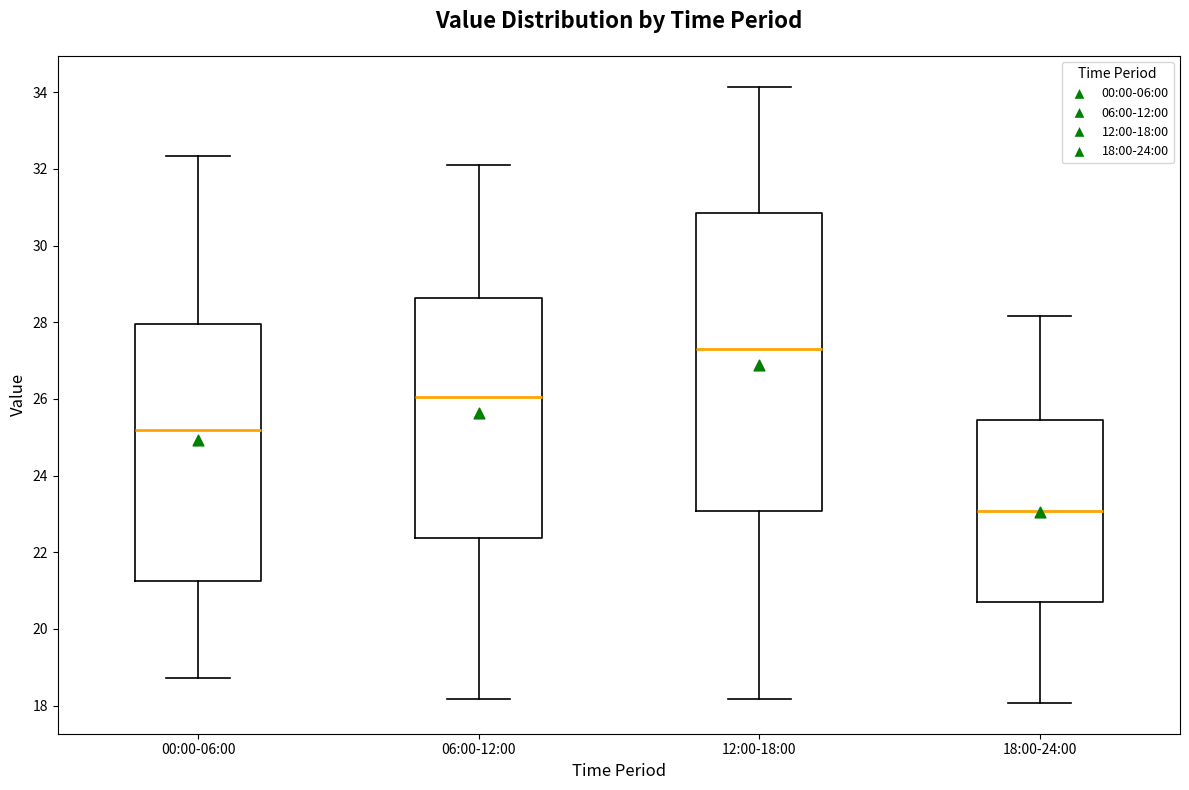

Reading left to right, transcribe this box plot: for each box, give where its median line is, the range the box spans, and where its two whiskers end, as read against the y-axis. The values are not printed on the chart, so give them approximately, as read against the axis.

00:00-06:00: median 25.2, box 21.2 to 28.0, whiskers 18.8 to 32.4
06:00-12:00: median 26.0, box 22.4 to 28.6, whiskers 18.2 to 32.2
12:00-18:00: median 27.4, box 23.0 to 30.8, whiskers 18.2 to 34.2
18:00-24:00: median 23.0, box 20.6 to 25.4, whiskers 18.0 to 28.2